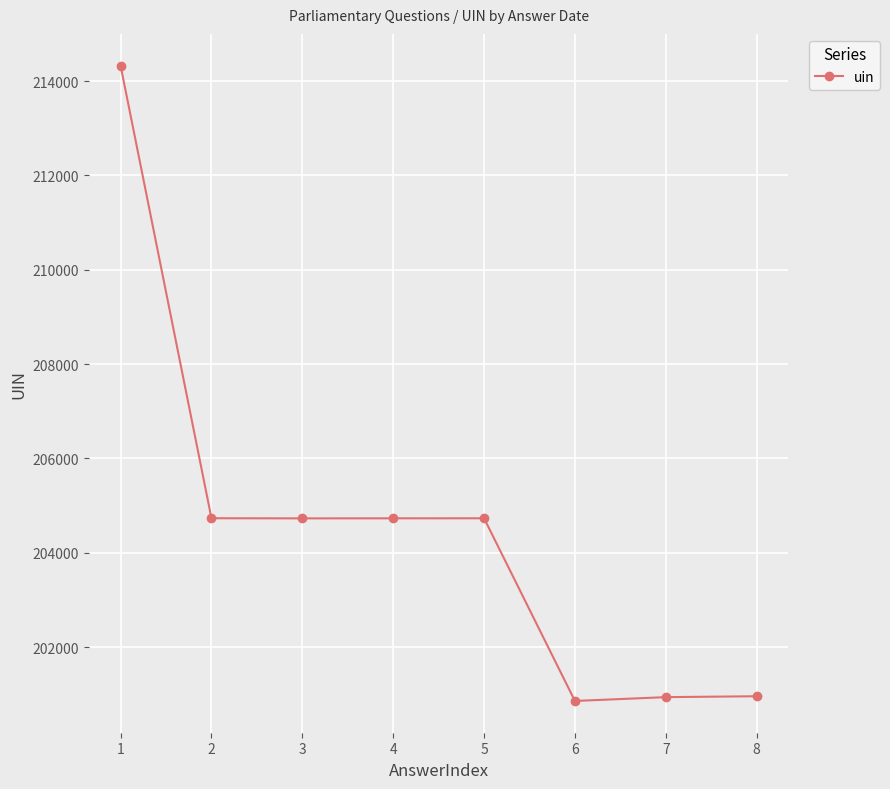

Read the value at 6.

200858